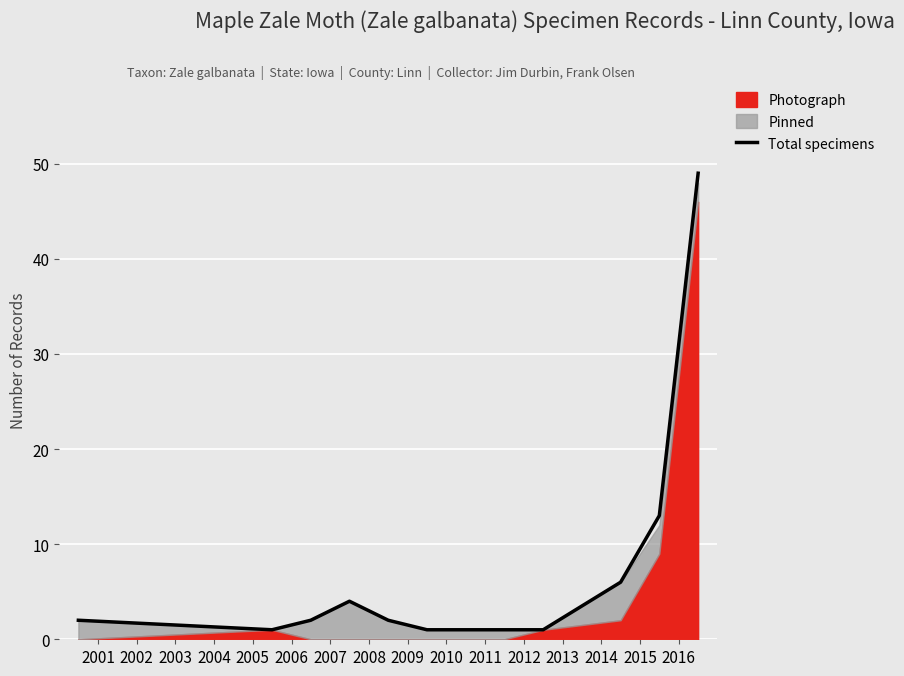

What is the highest value of the Total specimens series?

49